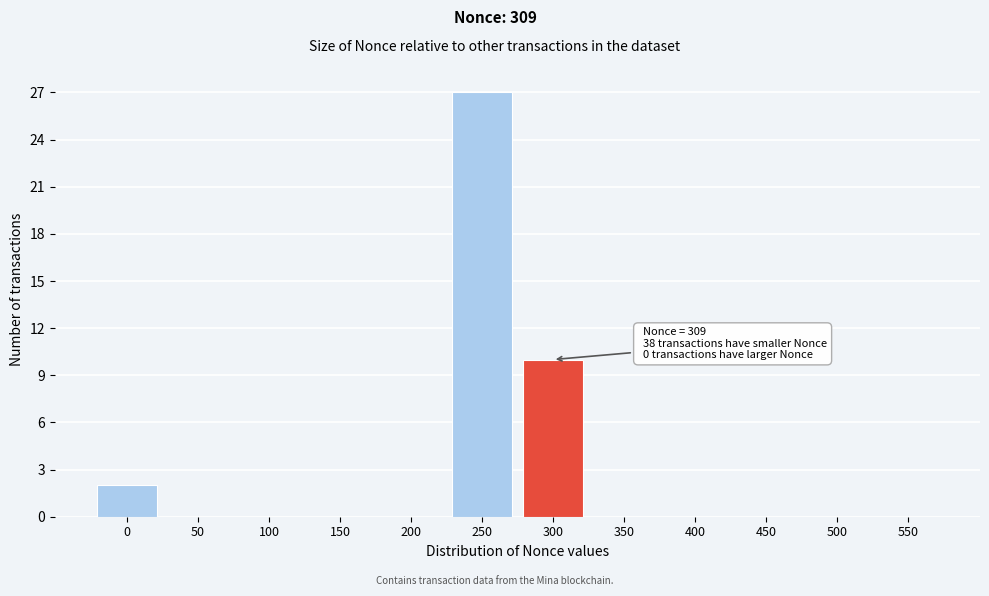

Reading right to left, transcribe all the data shown in this chart.

550=0	500=0	450=0	400=0	350=0	300=10	250=27	200=0	150=0	100=0	50=0	0=2